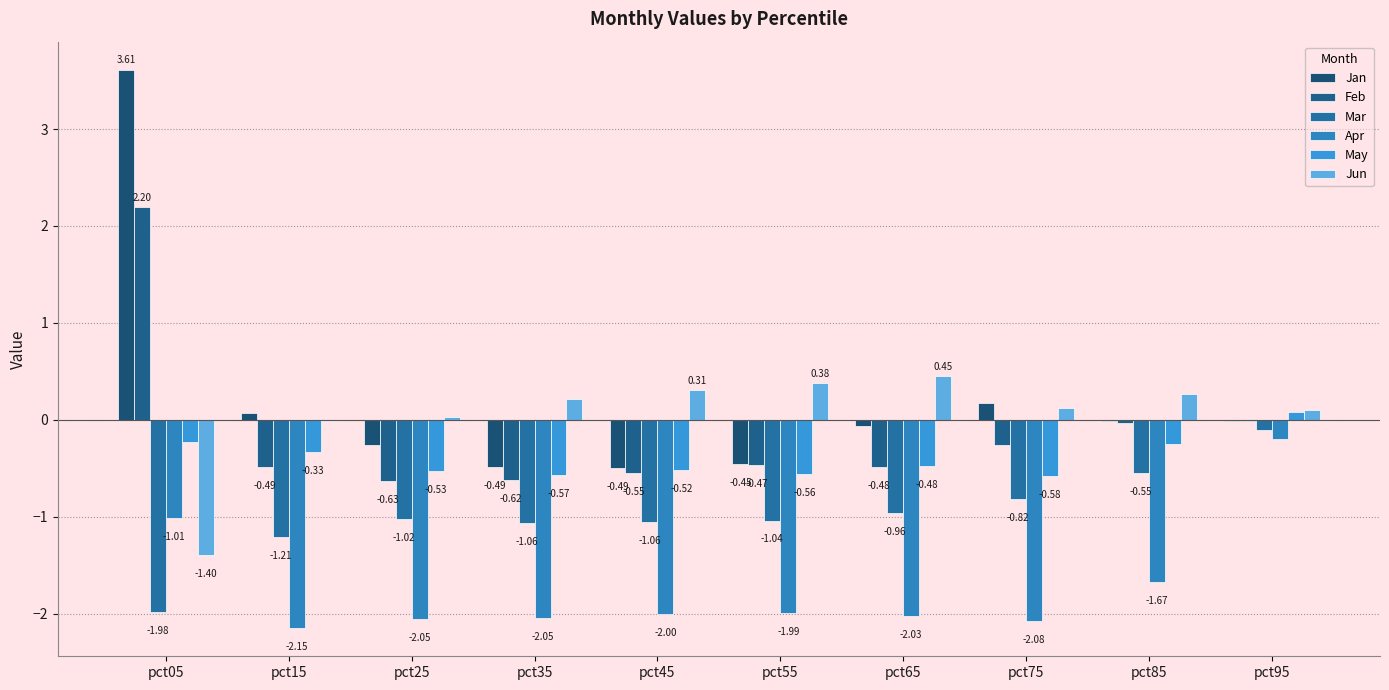

What is the approximate value of Jun at pct55?

0.4